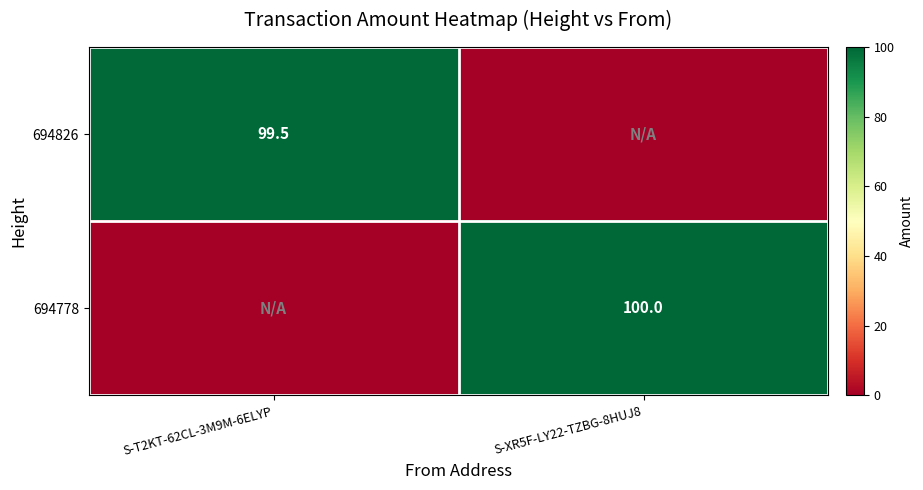

The 694778 series shows 163.5 at S-XR5F-LY22-TZBG-8HUJ8. True or false?

False